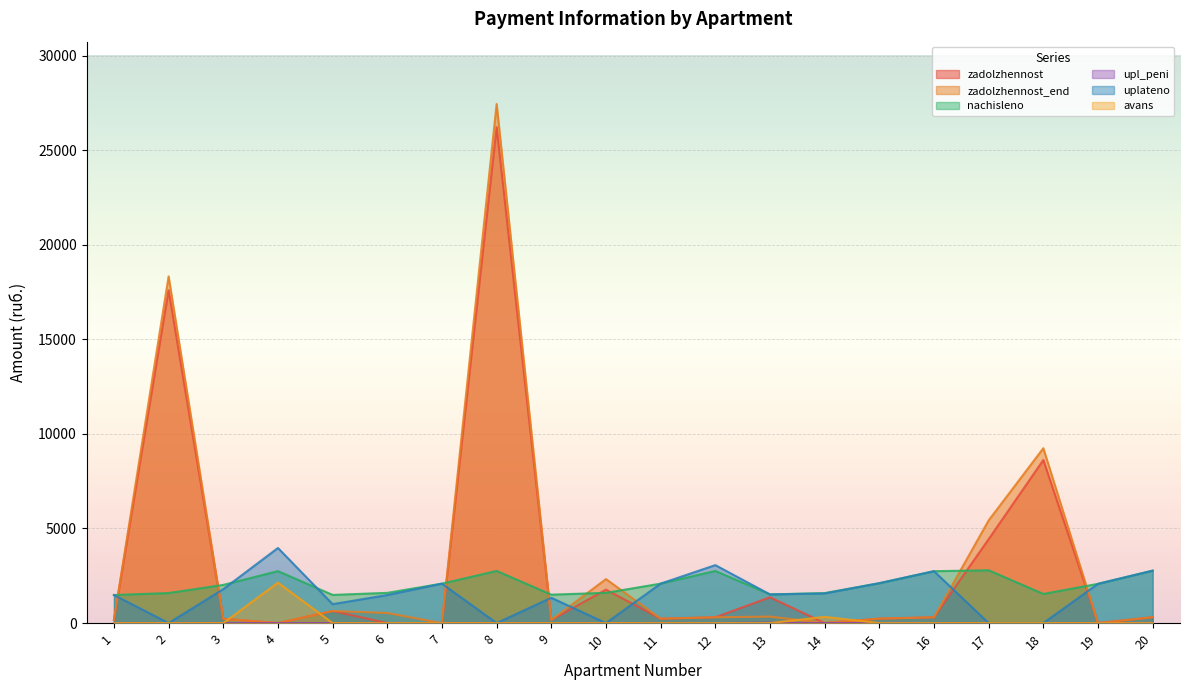

Which series has the widest spread of values?

zadolzhennost_end